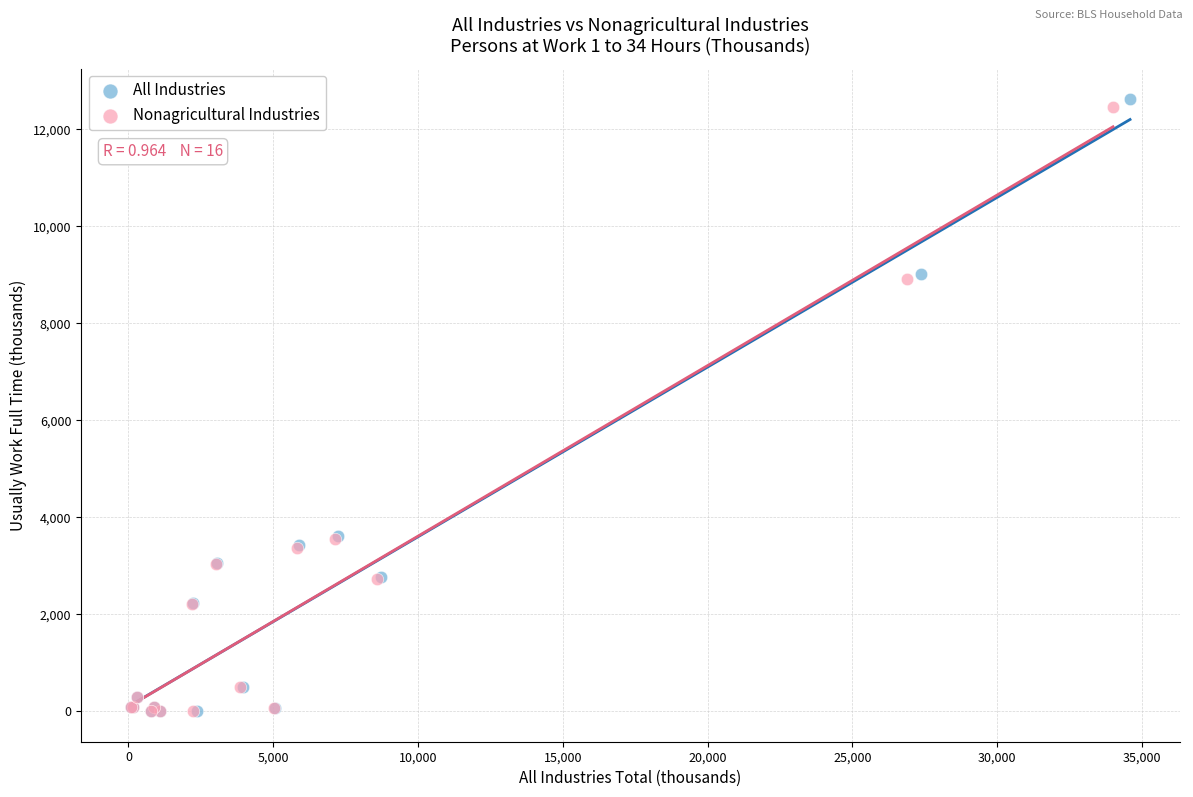

Which series has the widest spread of Y values?

All Industries